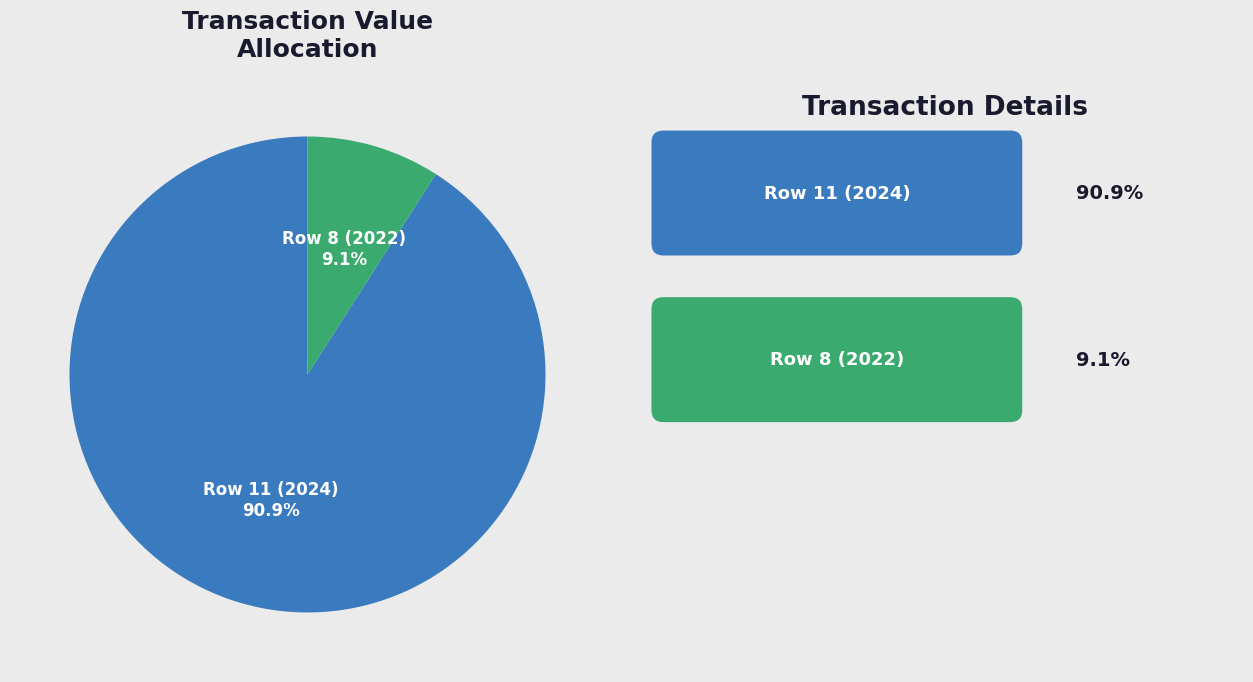

What is the smallest slice in the pie chart?

Row 8 (2022)